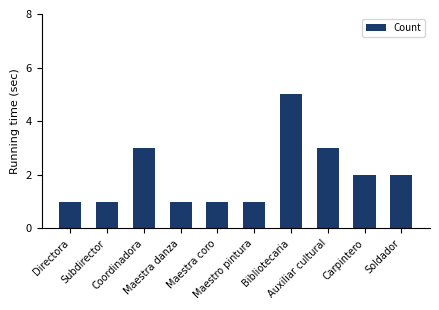

What position from the left is Coordinadora?

3